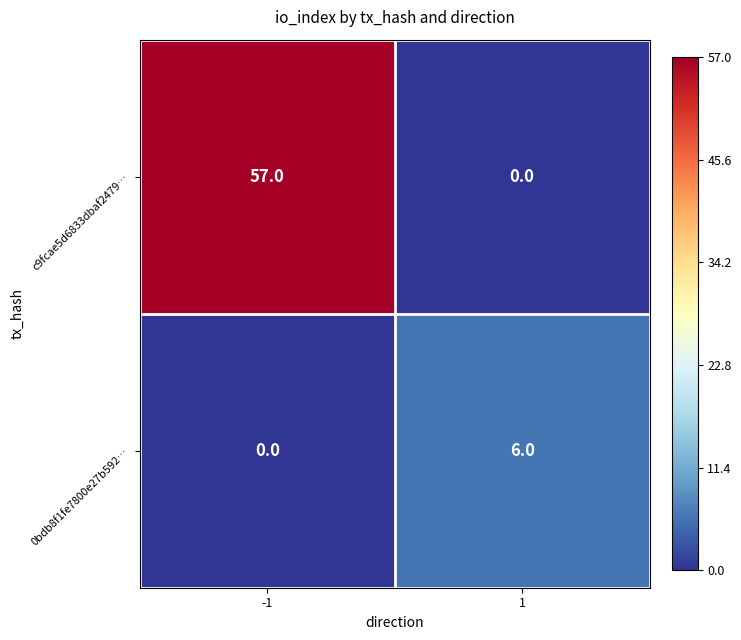

Is it true that c9fcae5d6833dbaf2479… equals 32 at 1?

False